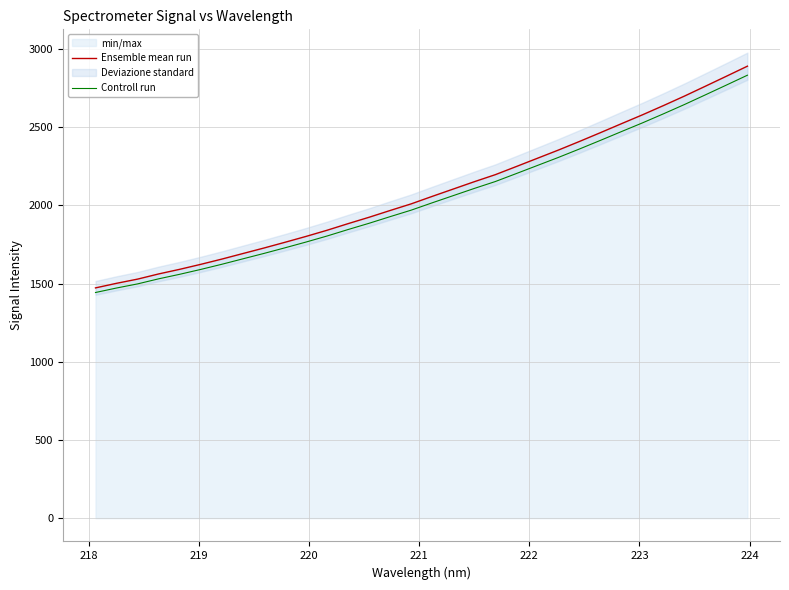

What is the minimum value for Controll run?

1442.6